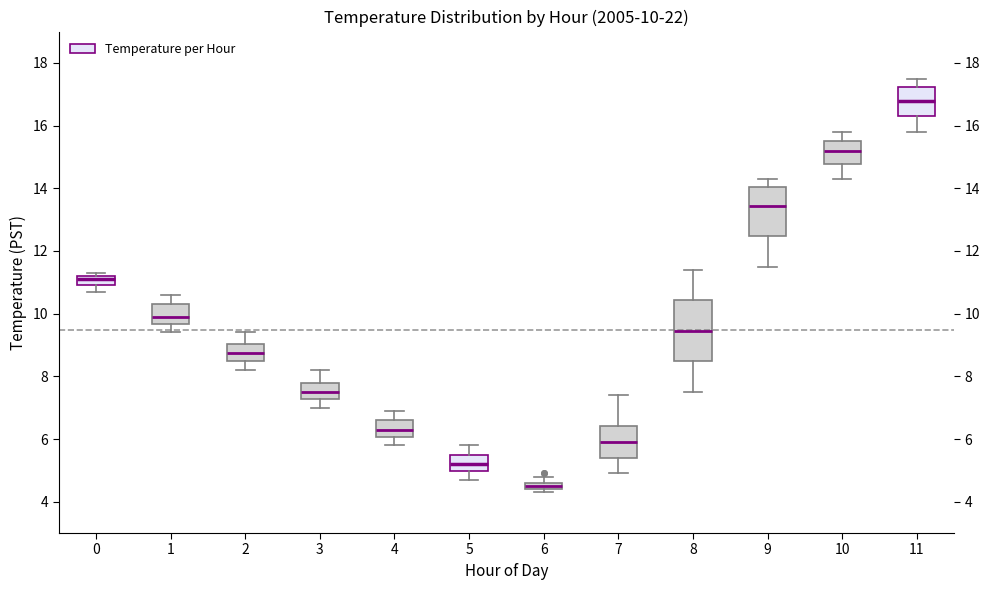

Which box is the tallest, from its lower edge to its upper edge?

8